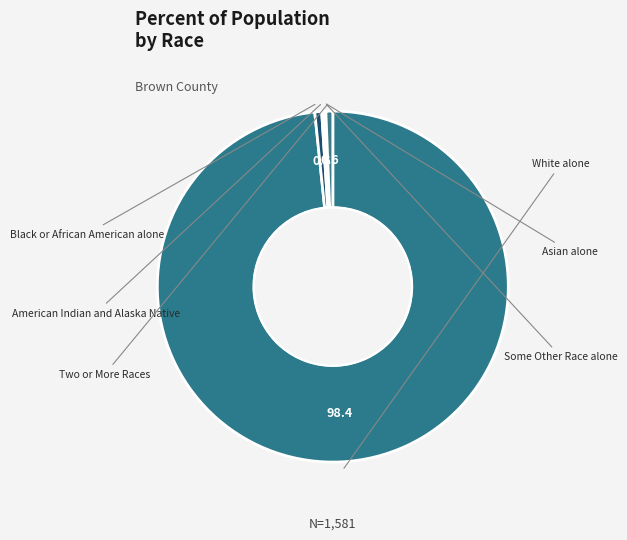

Count the number of slices in the pie.

6